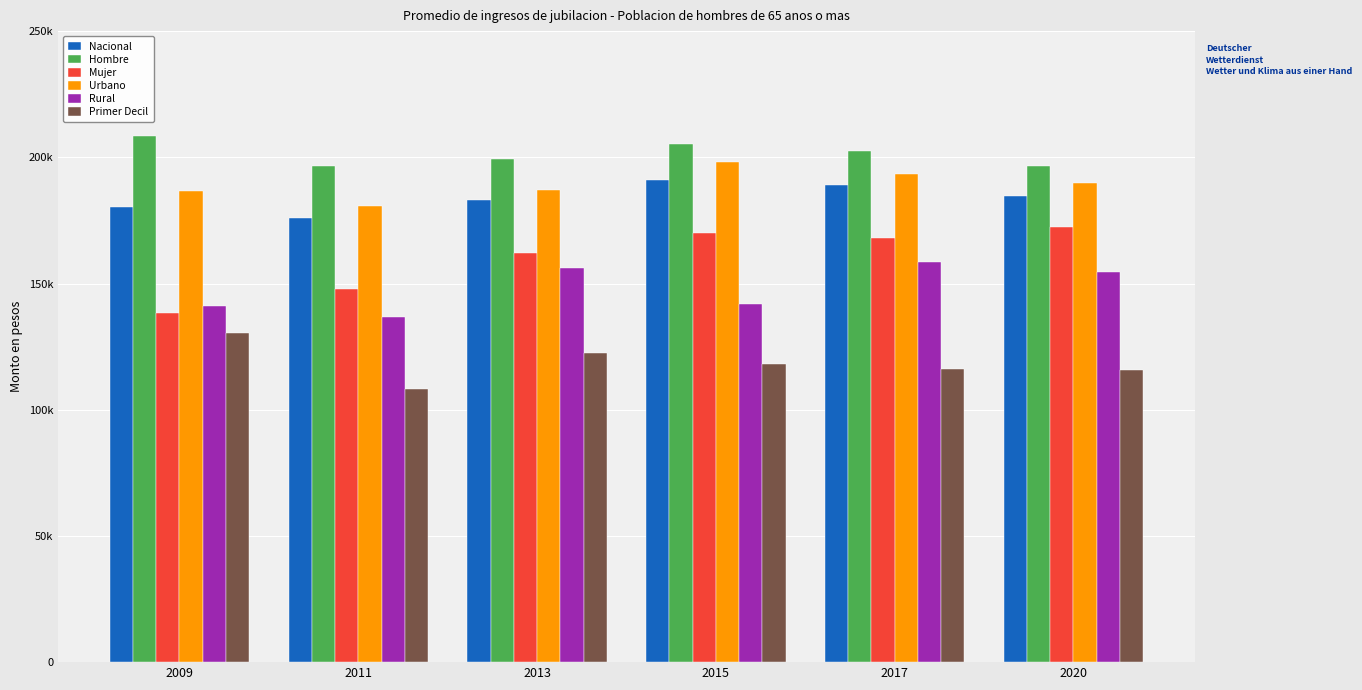

Are the bars grouped side by side (vs. stacked)?

Yes